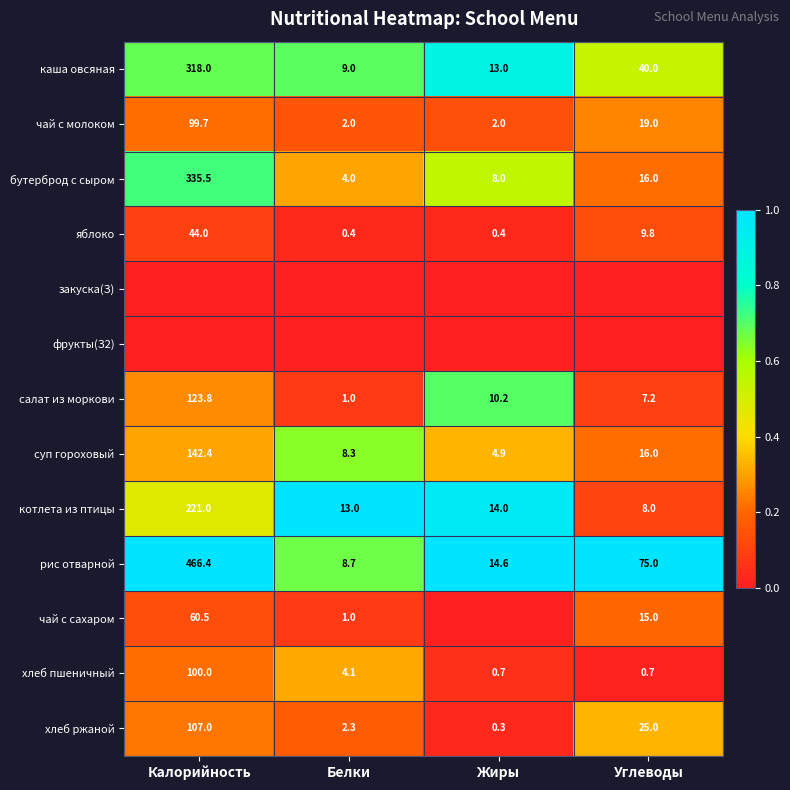

The суп гороховый series shows 0.9 at Белки. True or false?

False